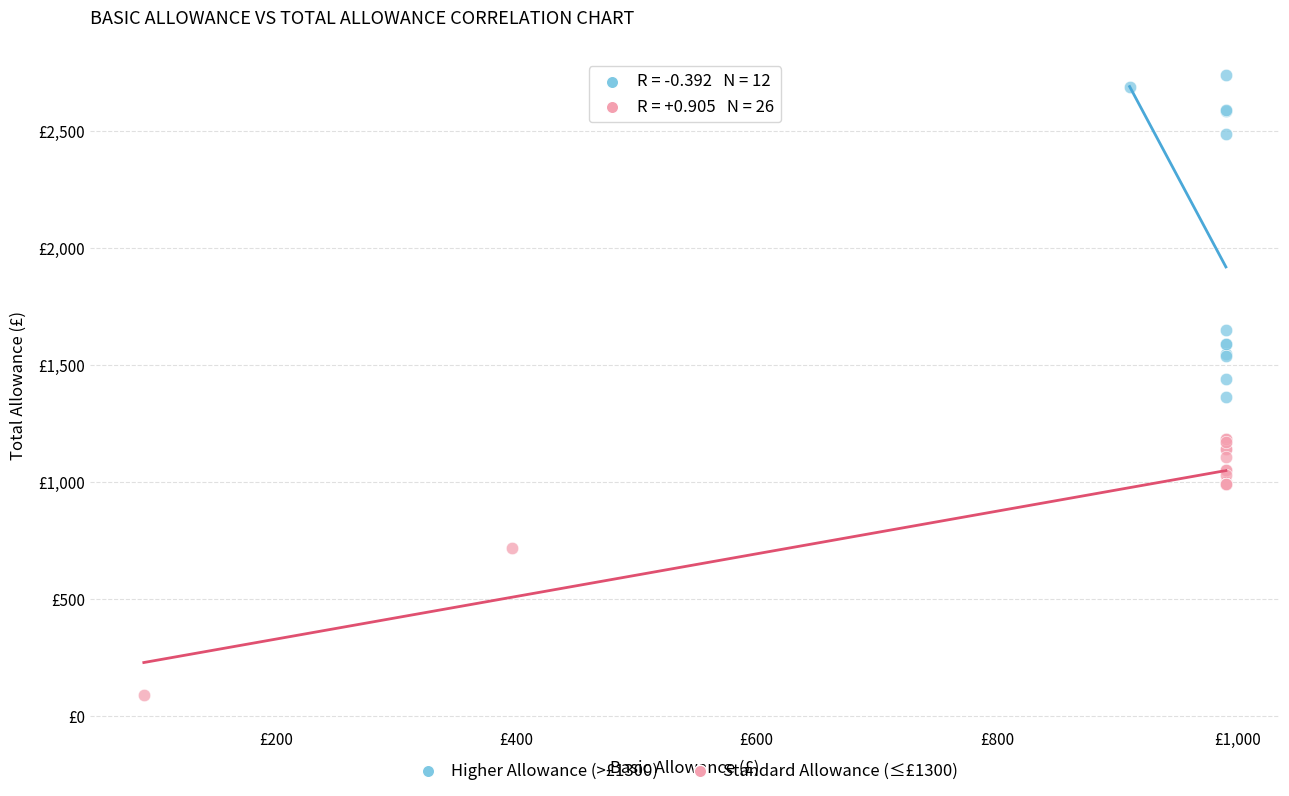

What are all the series names shown in the legend?

Higher Allowance (>£1300), Standard Allowance (≤£1300)